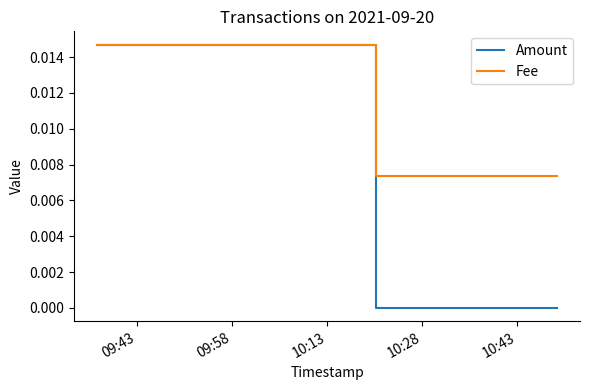

Which series has the largest total across all categories?

Fee